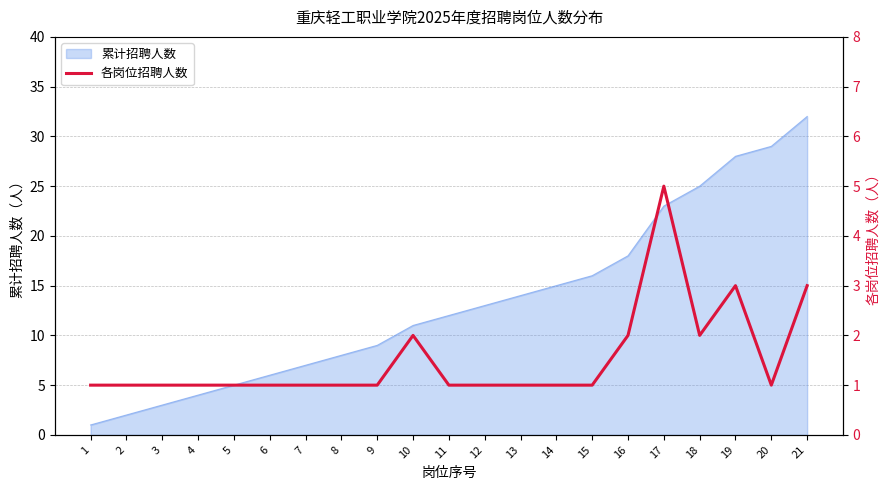

What is the sum of all values?

32